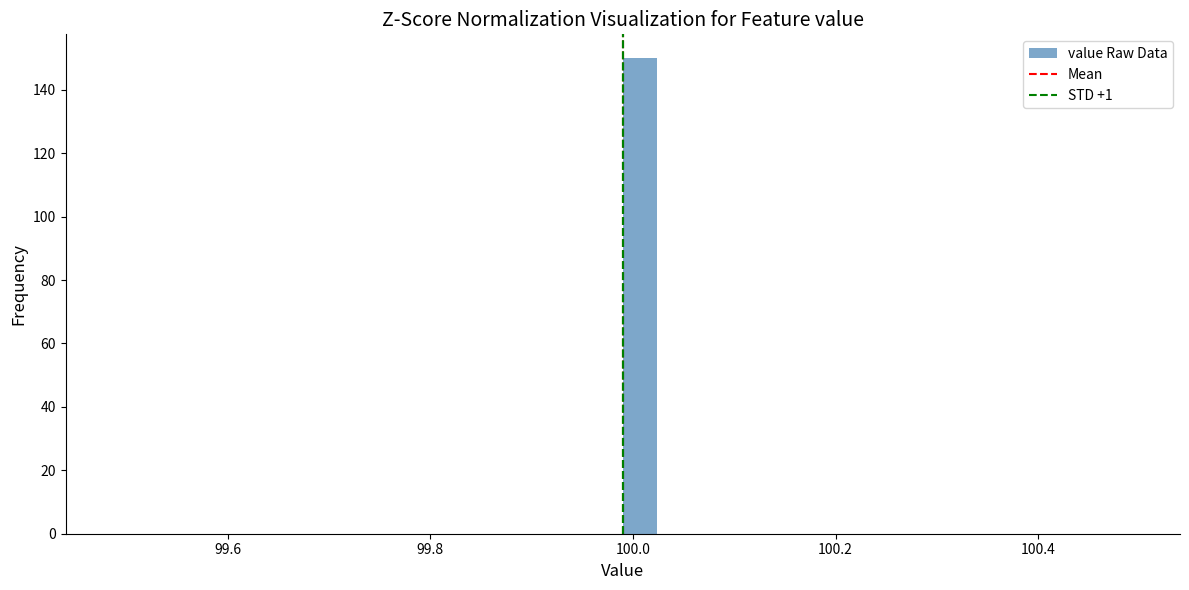

Read against the x-axis, roughly where is the centre of the tallest bar?

100.00